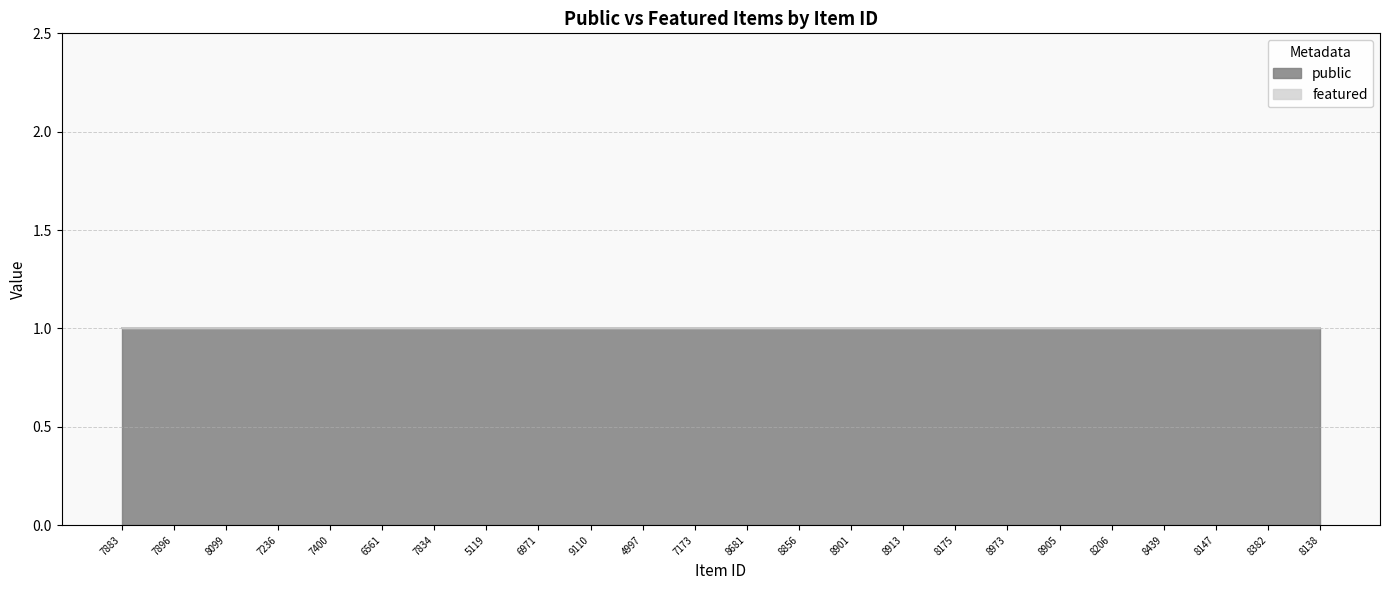

True or false: public has more than 1 interior local peaks.

False